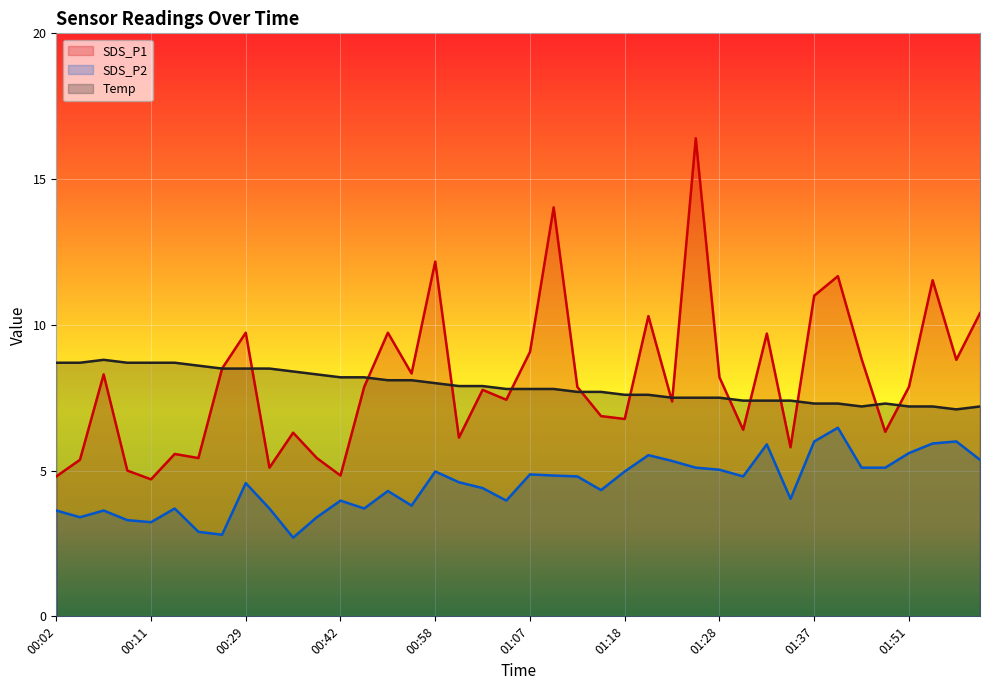

Reading right to left, extract all data points from this chart.

SDS_P1: 10.4	8.8	11.5	7.9	6.3	8.8	11.7	11.0	5.8	9.7	6.4	8.2	16.4	7.4	10.3	6.8	6.9	7.9	14.0	9.1	7.4	7.8	6.1	12.2	8.3	9.7	7.9	4.8	5.4	6.3	5.1	9.7	8.5	5.4	5.6	4.7	5.0	8.3	5.4	4.8
SDS_P2: 5.4	6.0	5.9	5.6	5.1	5.1	6.5	6.0	4.0	5.9	4.8	5.0	5.1	5.3	5.5	5.0	4.3	4.8	4.8	4.9	4.0	4.4	4.6	5.0	3.8	4.3	3.7	4.0	3.4	2.7	3.7	4.6	2.8	2.9	3.7	3.2	3.3	3.6	3.4	3.6
Temp: 7.2	7.1	7.2	7.2	7.3	7.2	7.3	7.3	7.4	7.4	7.4	7.5	7.5	7.5	7.6	7.6	7.7	7.7	7.8	7.8	7.8	7.9	7.9	8.0	8.1	8.1	8.2	8.2	8.3	8.4	8.5	8.5	8.5	8.6	8.7	8.7	8.7	8.8	8.7	8.7